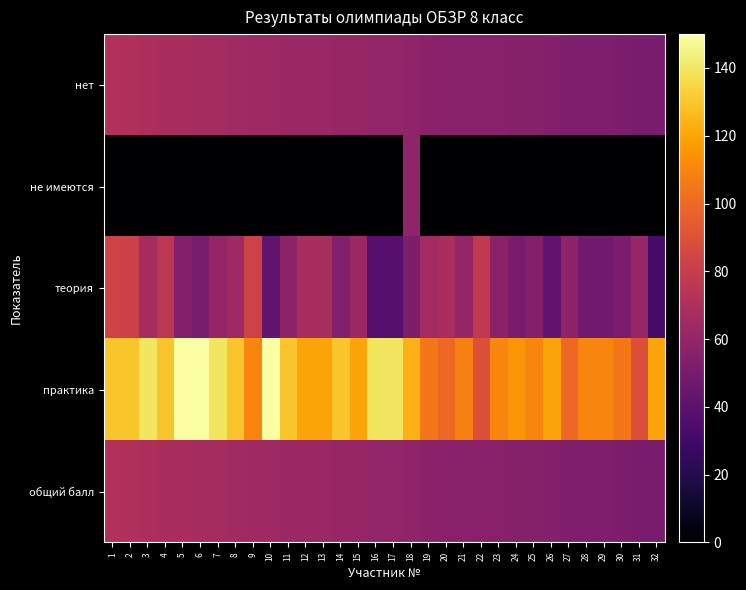

At which category is the sum across all series the highest?

1